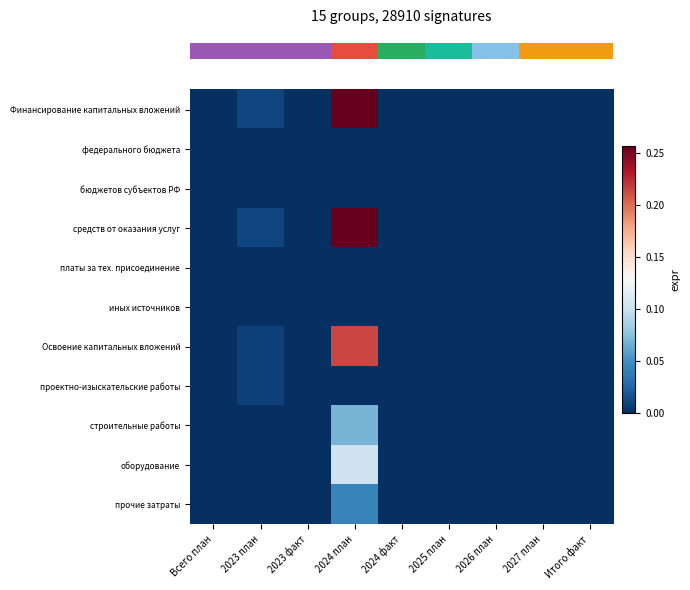

The проектно-изыскательские работы series shows 0.0 at 2025 план. True or false?

True